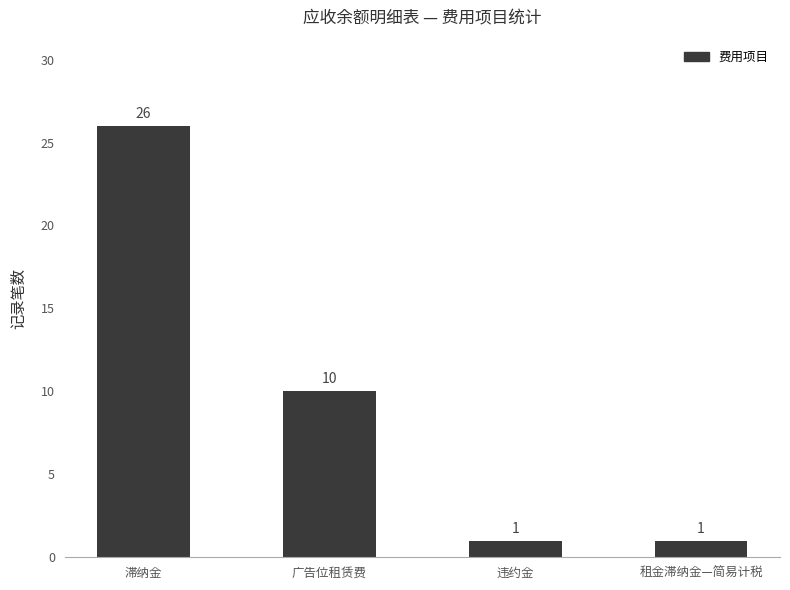

Between 滞纳金 and 租金滞纳金—简易计税, which is larger?

滞纳金